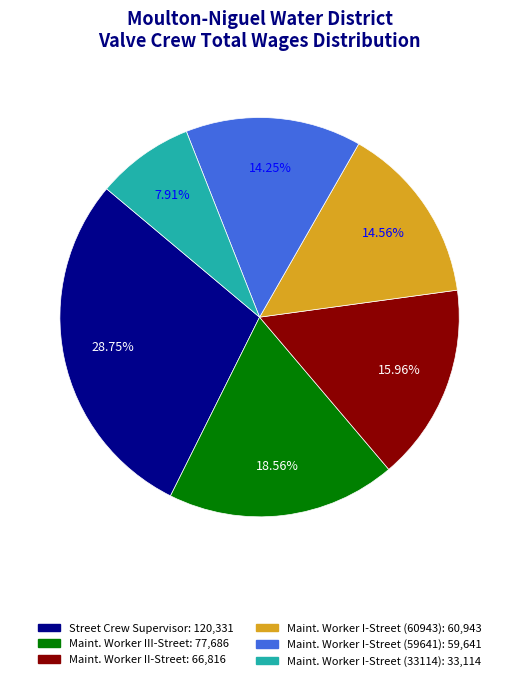

Is there any slice that represents more than half of the pie?

No